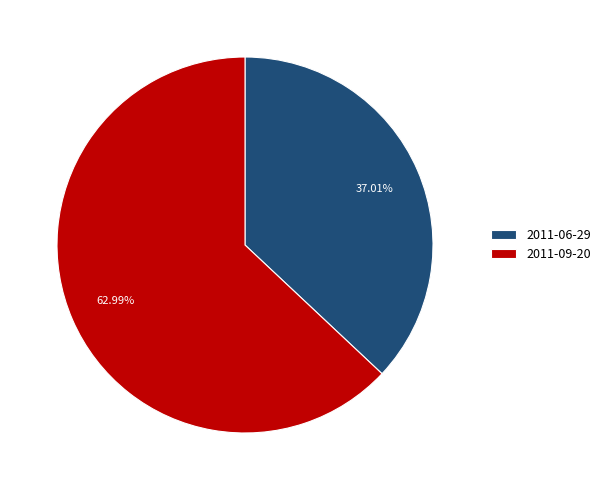

Combined, what portion of the pie is 2011-06-29 and 2011-09-20?

100.0%